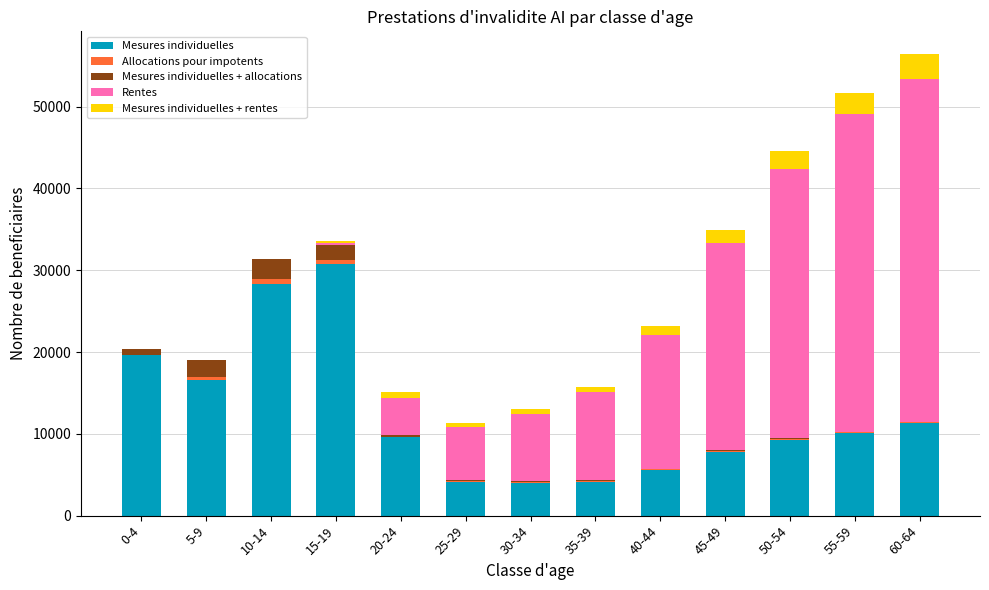

What is the sum of all Mesures individuelles values?

161211